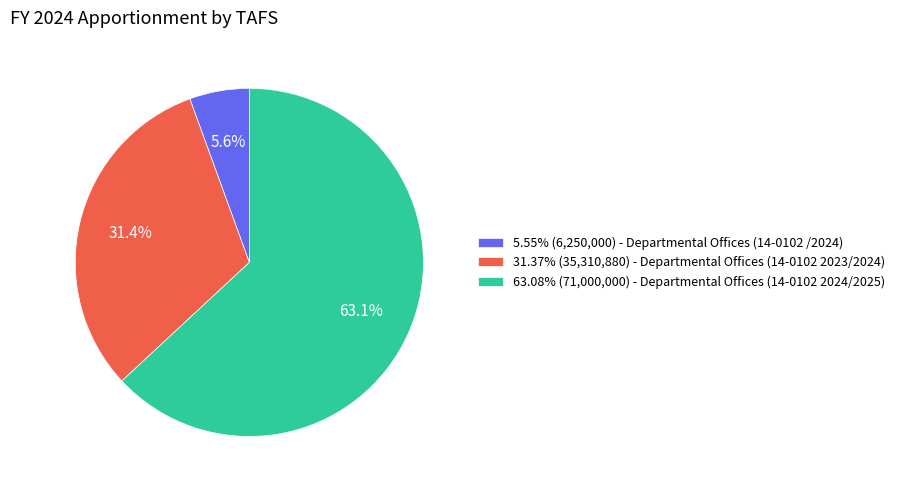

Does 63.08% (71,000,000) - Departmental Offices (14-0102 2024/2025) represent more than half of the total?

Yes